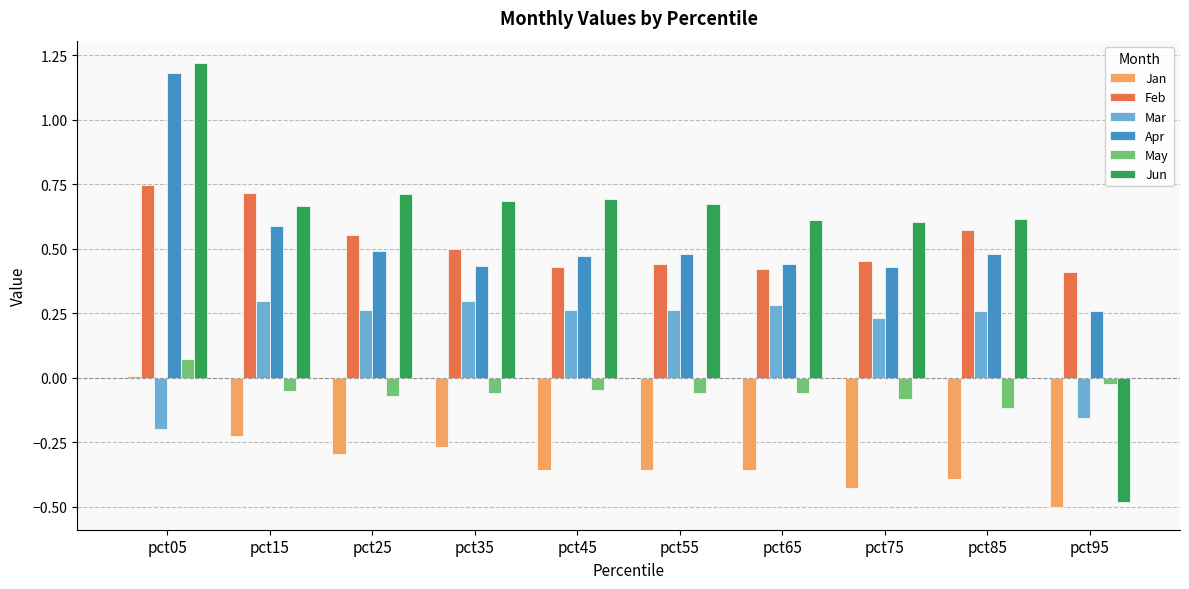

What is the difference between the highest and lowest values at pct15?

0.9